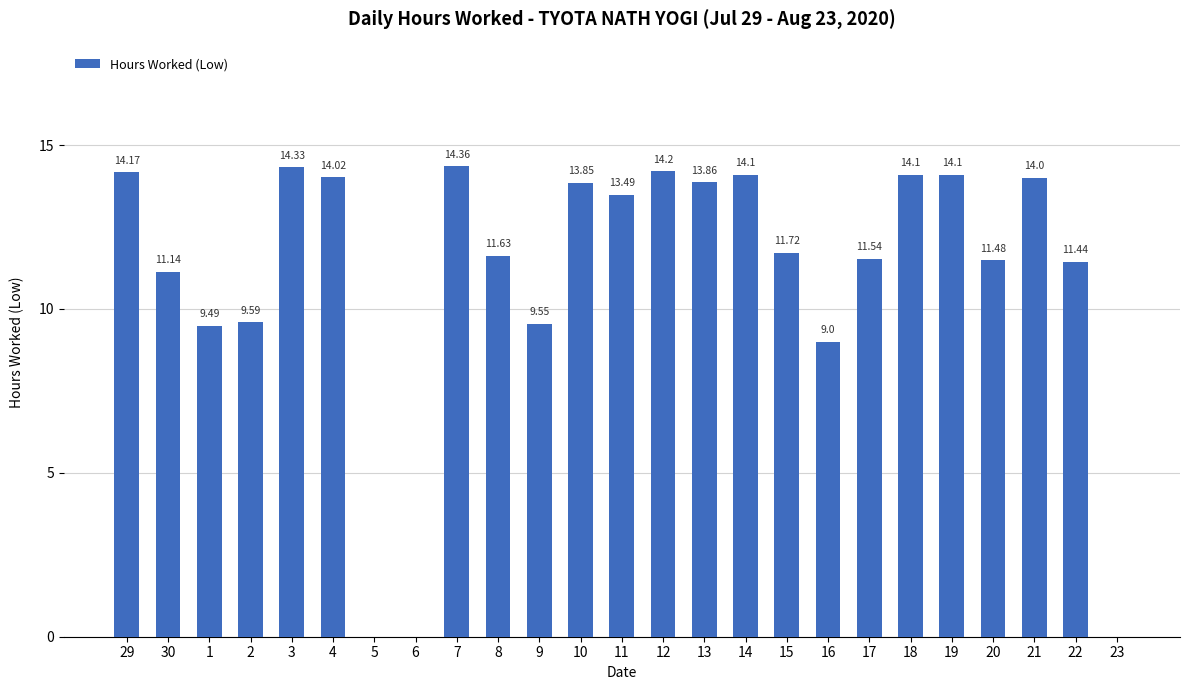

What value does the data have at 22?

11.4